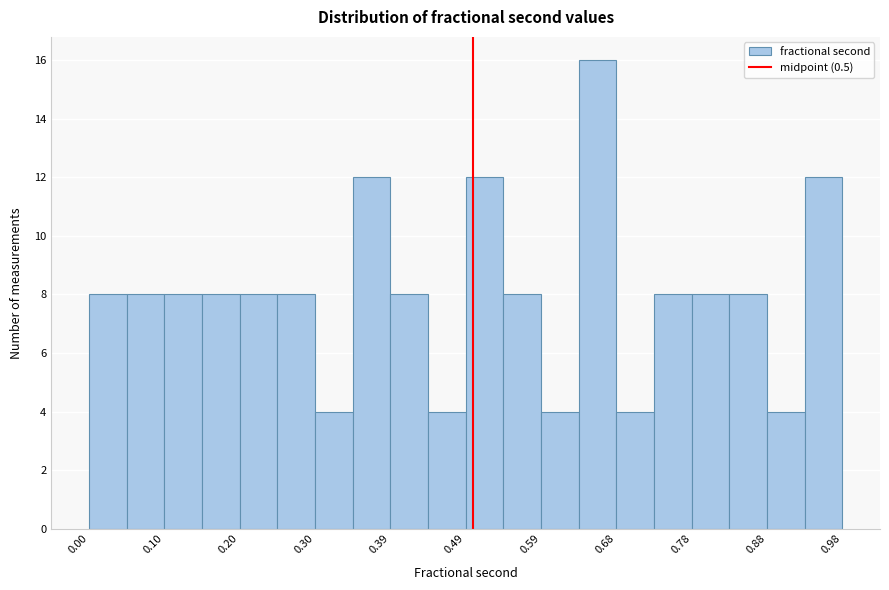

Over which range of the x-axis is the bar tallest?

0.64 to 0.68